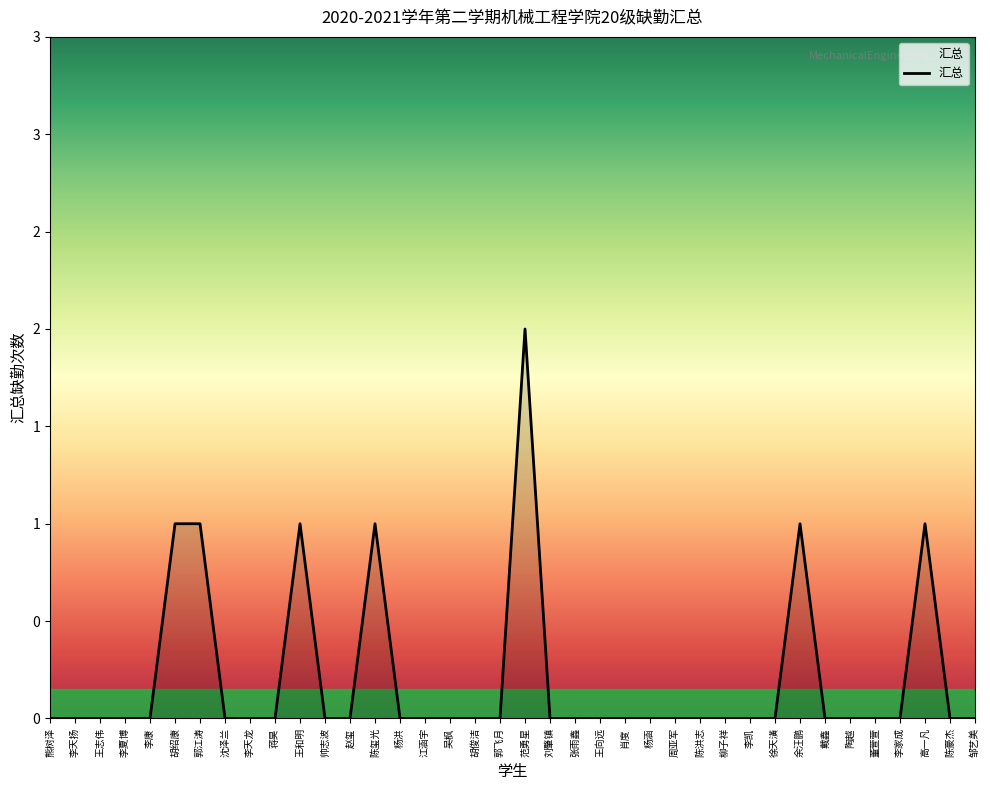

What is the sum of the values at 王和明 and 张雨鑫?

1